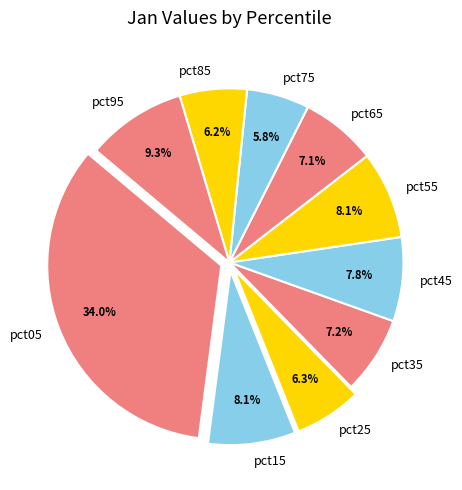

The pct95 slice represents 9% of the pie. True or false?

True